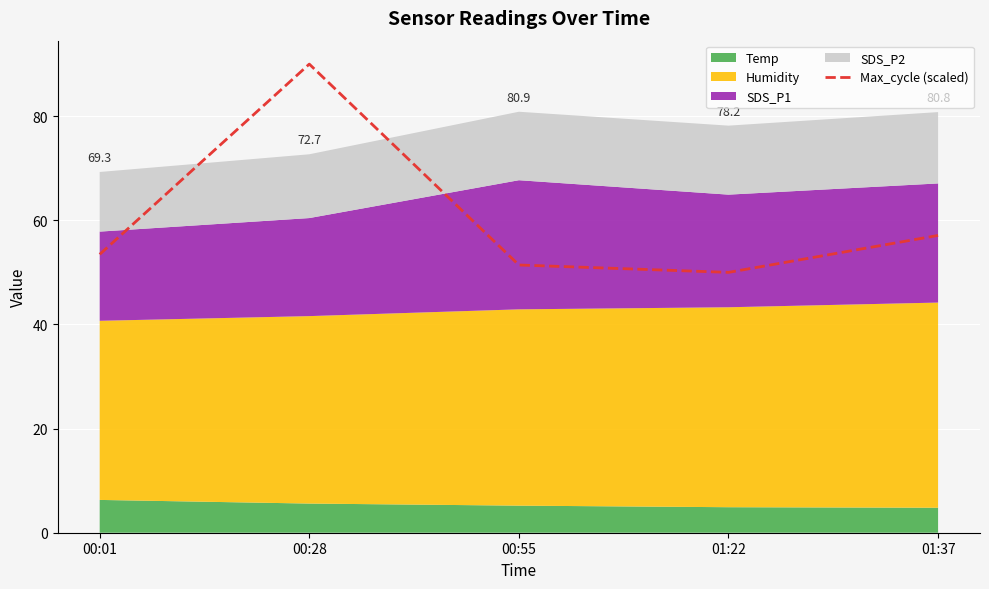

The value at 00:28 is 90.0. True or false?

True